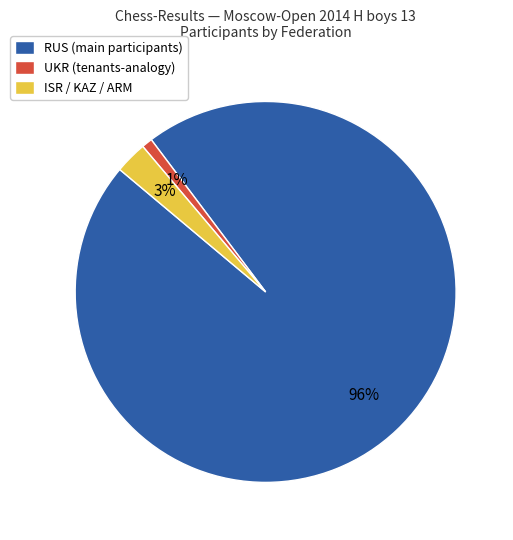

To the nearest percent, what is the difference between the largest and smallest slice percentages?

95%